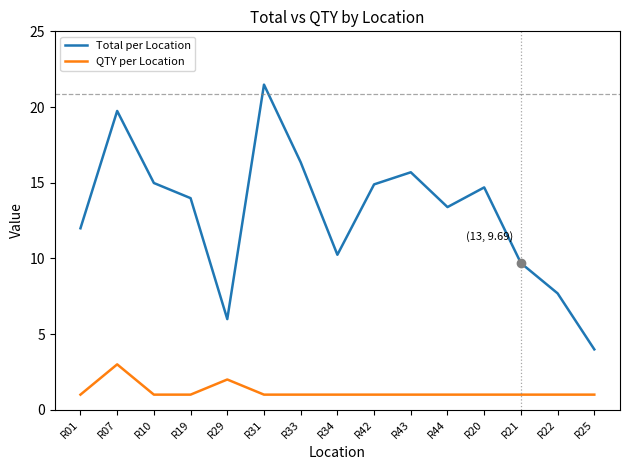

True or false: QTY per Location and Total per Location cross at least once.

False